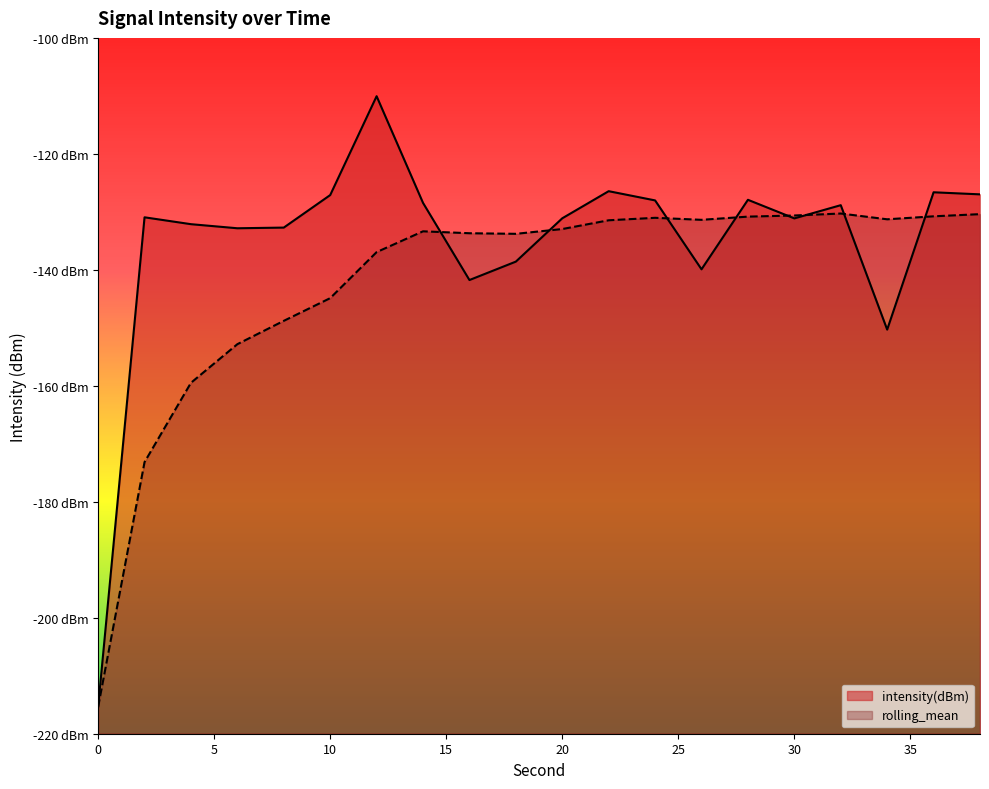

Reading left to right, what are all the values shown in this chart?

intensity(dBm): -215.4	-130.9	-132.1	-132.8	-132.7	-127.1	-110.1	-128.5	-141.8	-138.6	-131.1	-126.4	-128.0	-139.9	-127.9	-131.1	-128.8	-150.3	-126.6	-127.0
rolling_mean: -215.4	-173.2	-159.5	-152.8	-148.8	-144.9	-136.9	-133.4	-133.7	-133.8	-133.0	-131.5	-131.0	-131.4	-130.8	-130.6	-130.3	-131.3	-130.8	-130.4